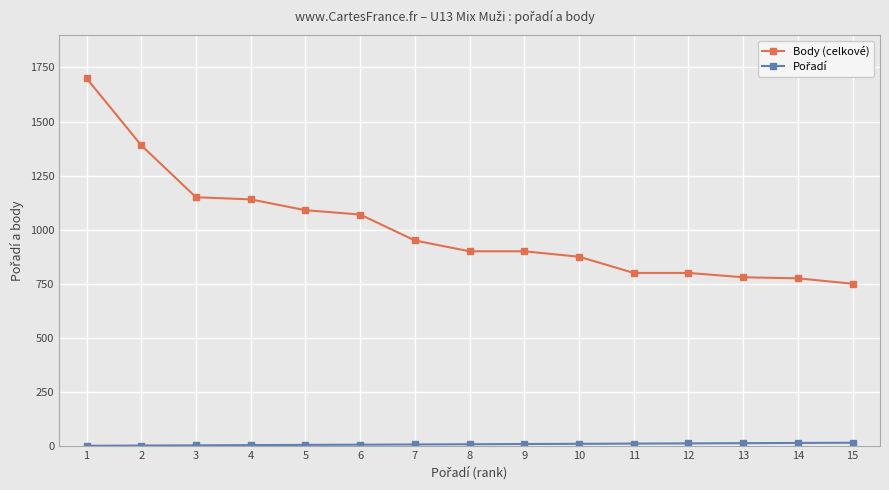

At which label does Body (celkové) first exceed 900?

1